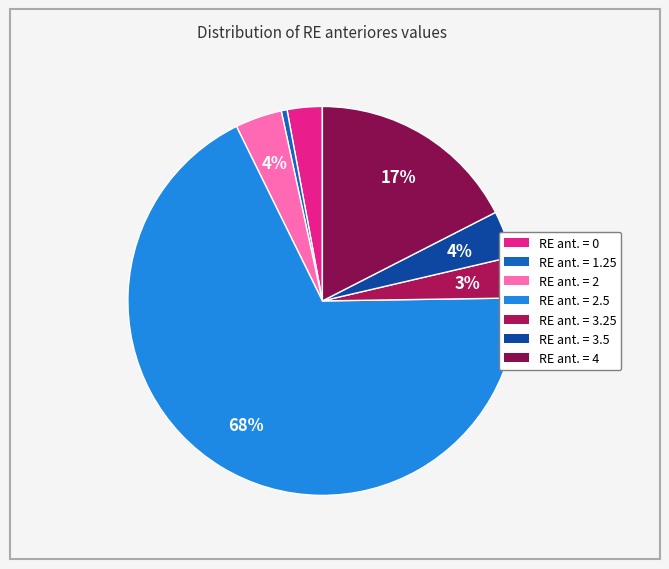

Count the number of slices in the pie.

7